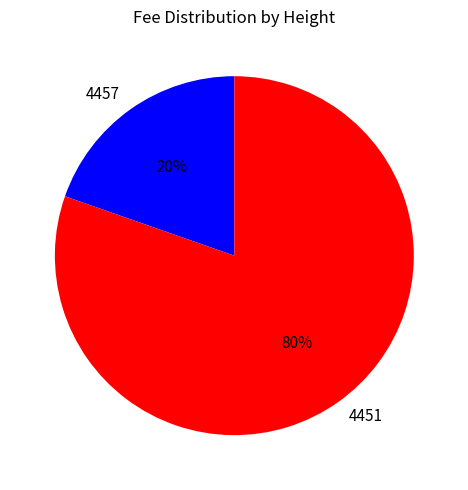

Does any single category account for the majority?

Yes